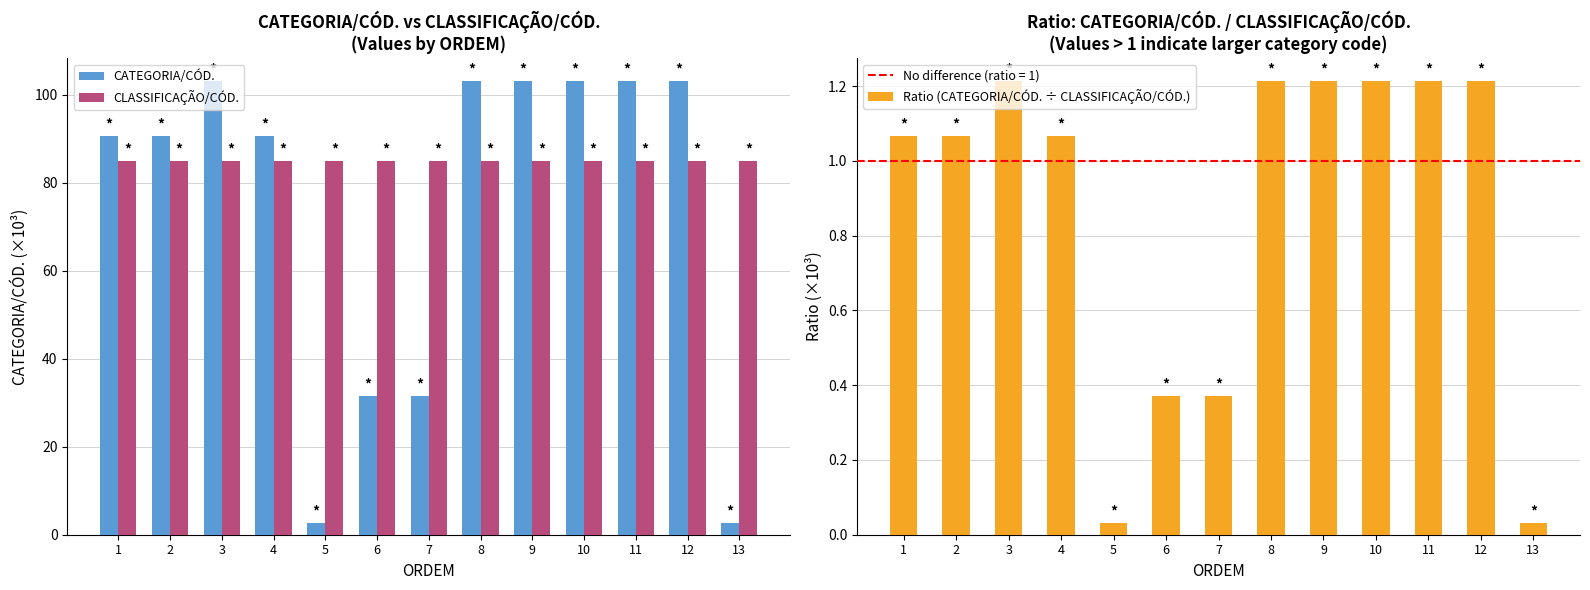

Reading left to right, list all the values displayed in this chart.

CATEGORIA/CÓD.: 90.7	90.7	103.2	90.7	2.8	31.6	31.6	103.2	103.2	103.2	103.2	103.2	2.8
CLASSIFICAÇÃO/CÓD.: 85.0	85.0	85.0	85.0	85.0	85.0	85.0	85.0	85.0	85.0	85.0	85.0	85.0
Ratio (CATEGORIA/CÓD. ÷ CLASSIFICAÇÃO/CÓD.): 1.1	1.1	1.2	1.1	0.0	0.4	0.4	1.2	1.2	1.2	1.2	1.2	0.0